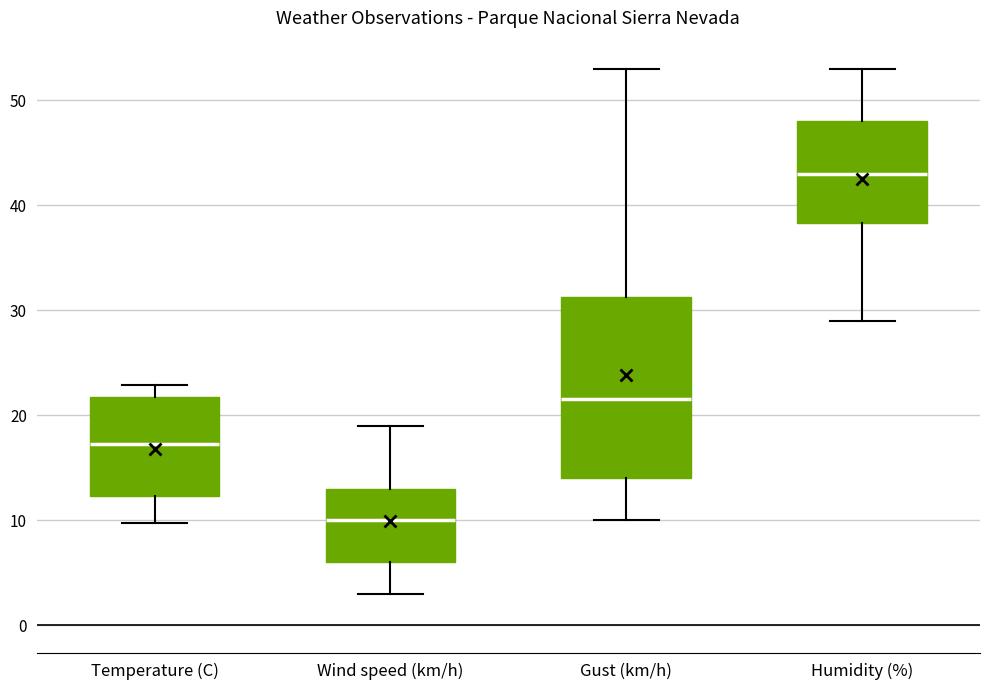

Reading left to right, transcribe this box plot: for each box, give where its median line is, the range the box spans, and where its two whiskers end, as read against the y-axis. The values are not printed on the chart, so give them approximately, as read against the axis.

Temperature (C): median 17, box 12 to 22, whiskers 10 to 23
Wind speed (km/h): median 10, box 6 to 13, whiskers 3 to 19
Gust (km/h): median 22, box 14 to 31, whiskers 10 to 53
Humidity (%): median 43, box 38 to 48, whiskers 29 to 53